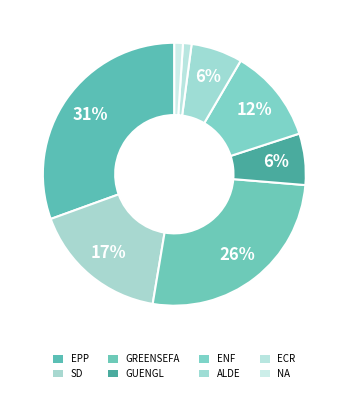

How many slices are in this pie chart?

8